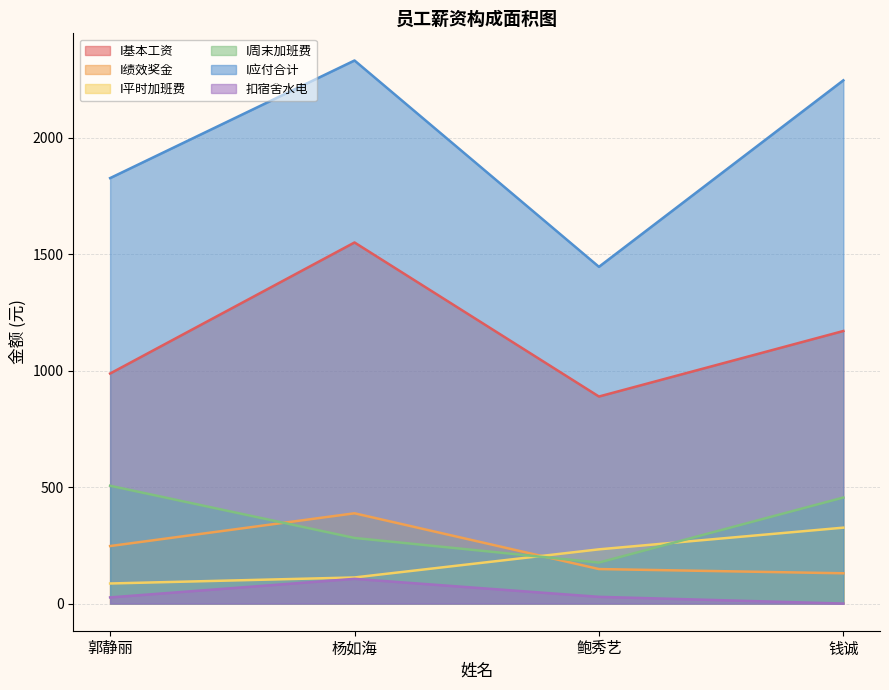

What is the minimum value for I绩效奖金?

130.0